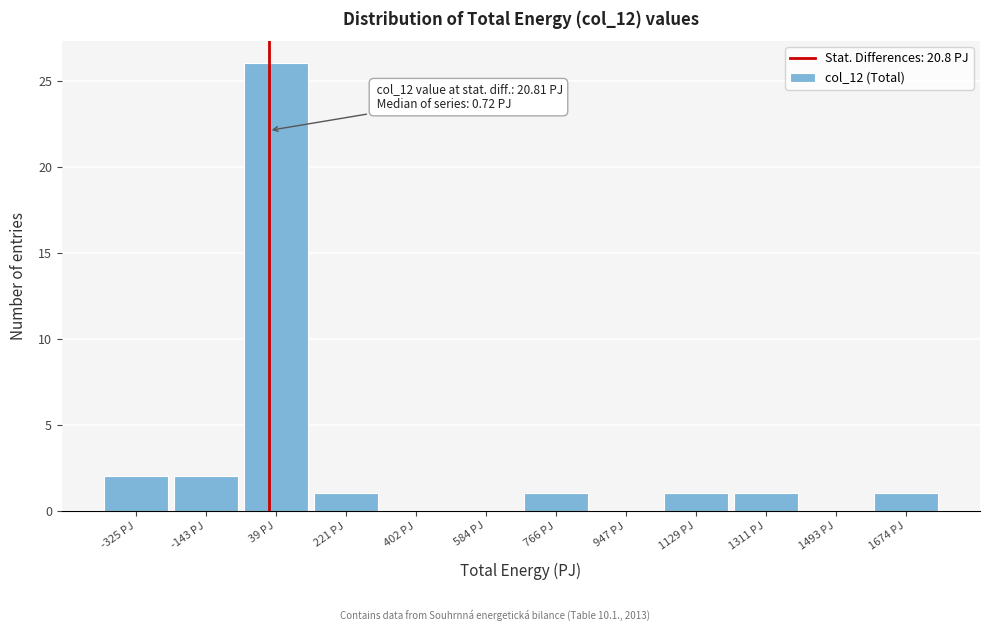

Which range on the x-axis has the tallest bar?

-60 to 120